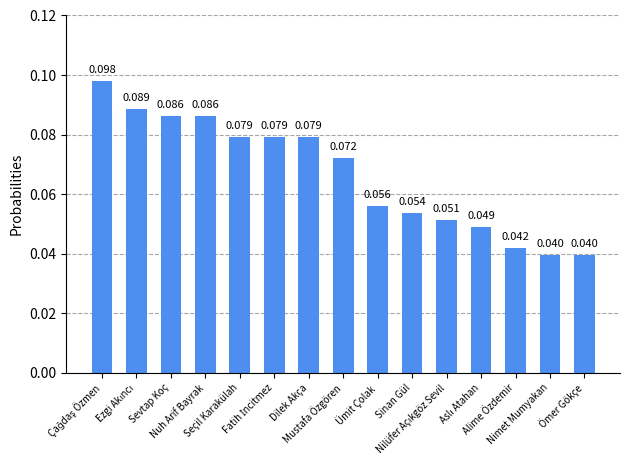

What is the maximum value shown in the chart?

0.1